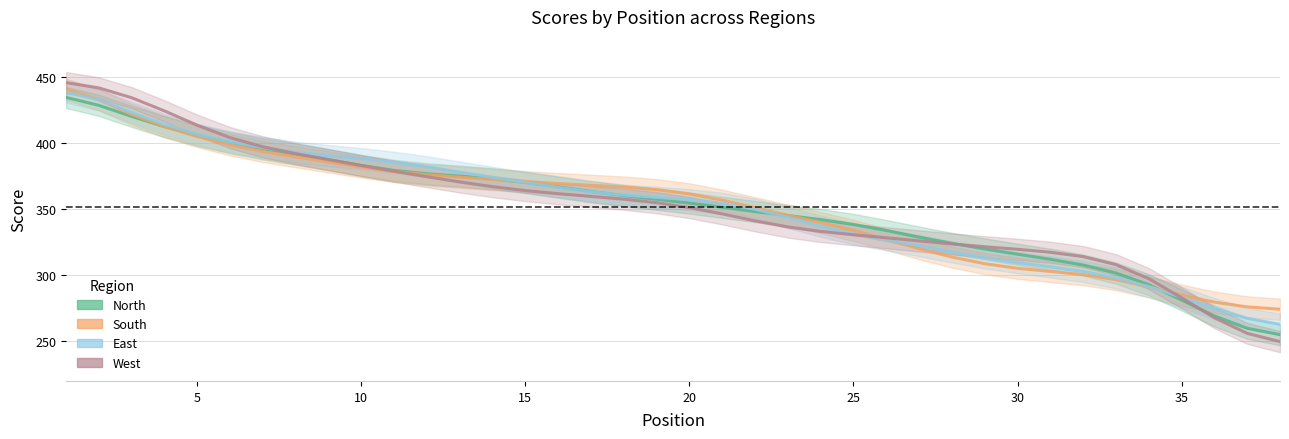

What is the total value across all series at 17?

1453.4